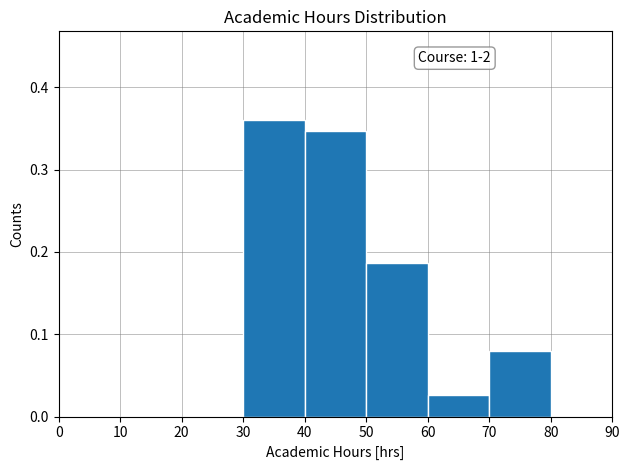

Over which range of the x-axis is the bar tallest?

30 to 40